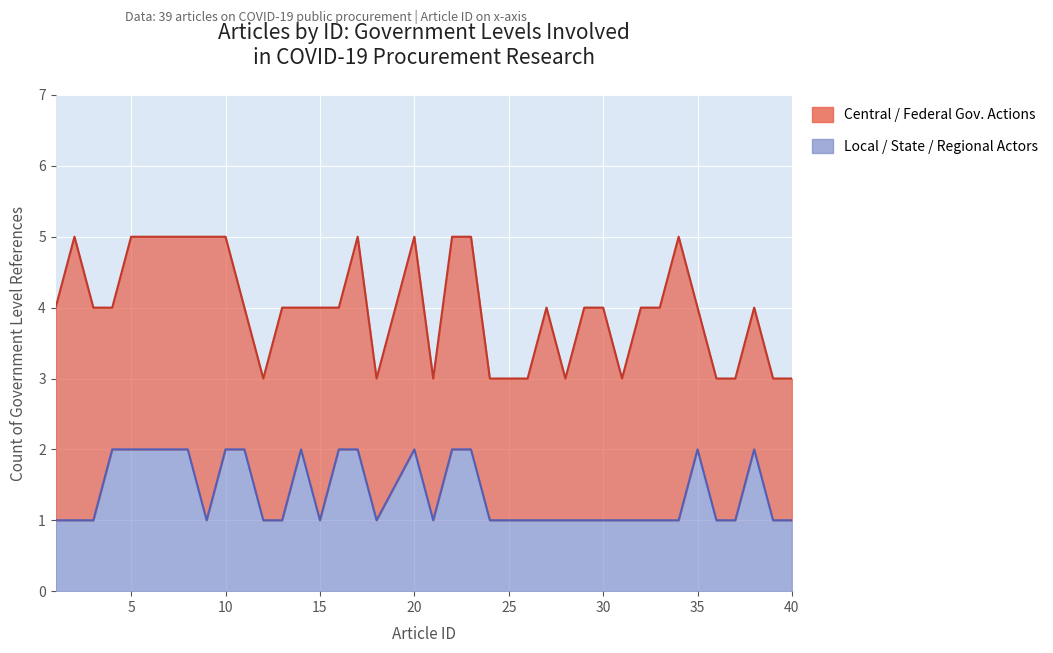

Which has a higher value, 6 or 1?

6